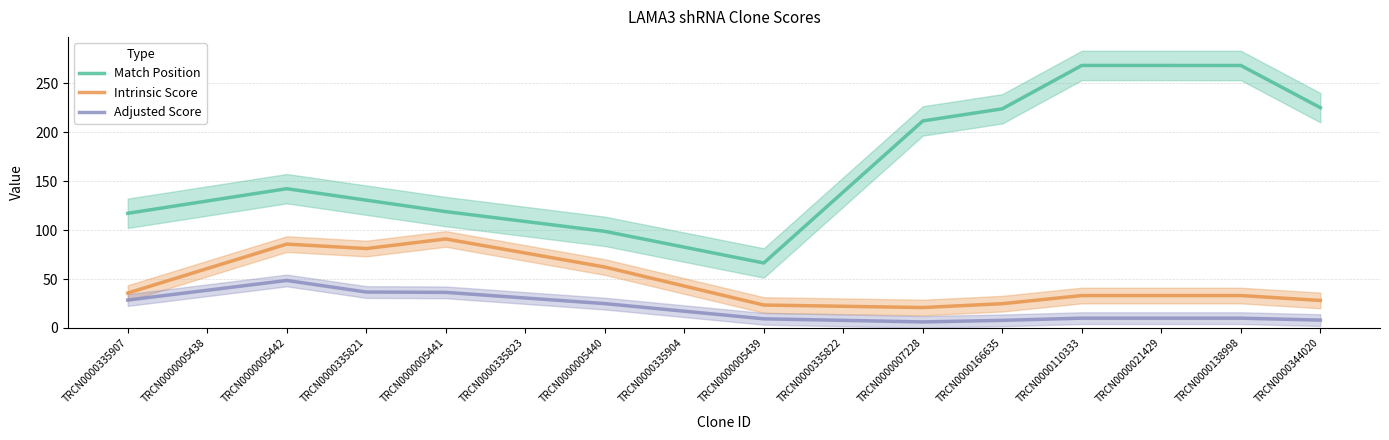

In Match Position, how many points are lower than both neighbors (excluding endpoints)?

1